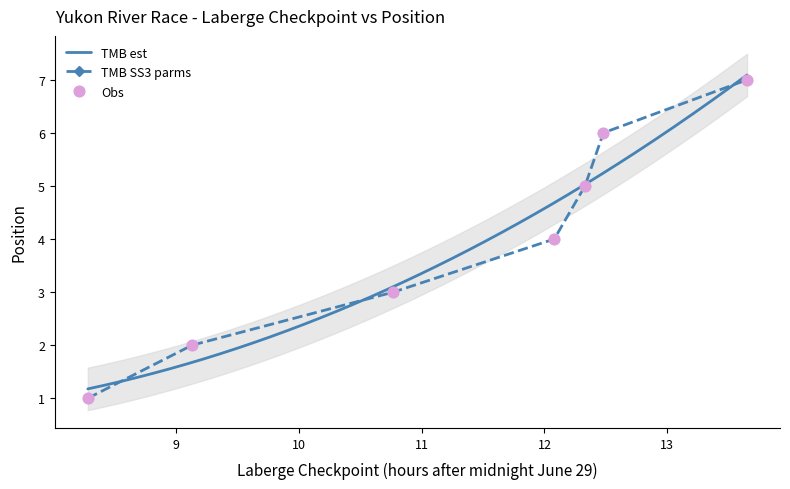

What is the change in value from 2006/06/29 09:08 to 2006/06/29 10:46?

+1